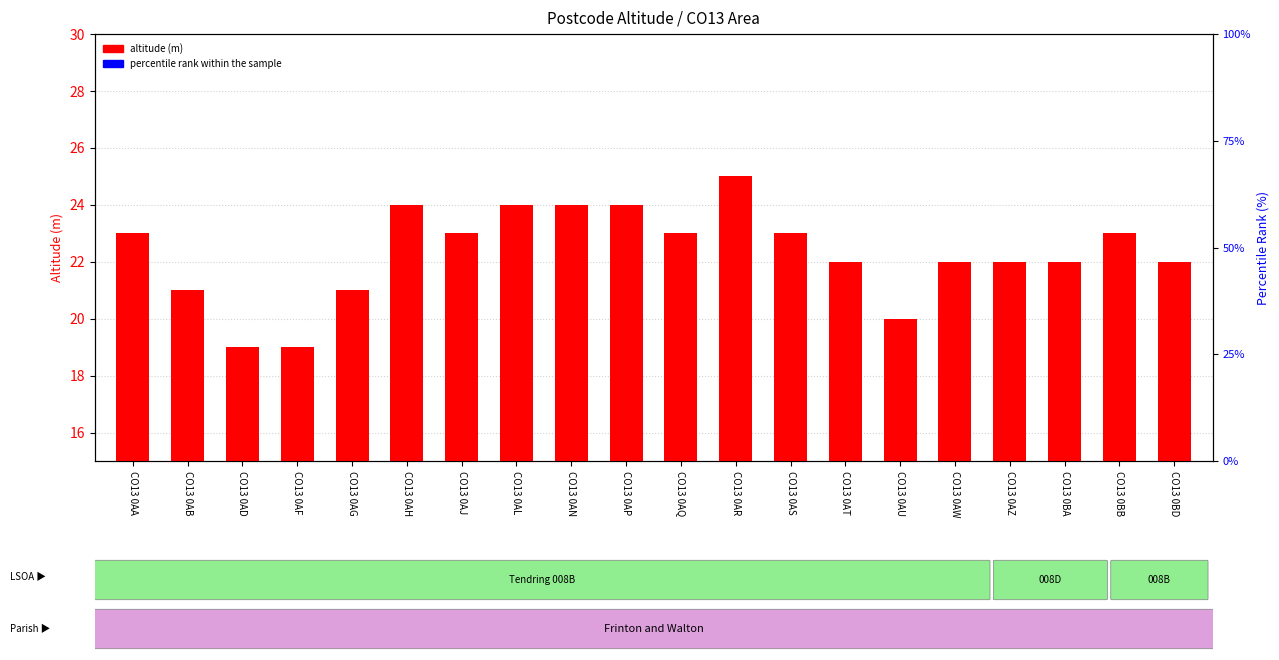

What is the label of the 16th bar from the right?

CO13 0AG